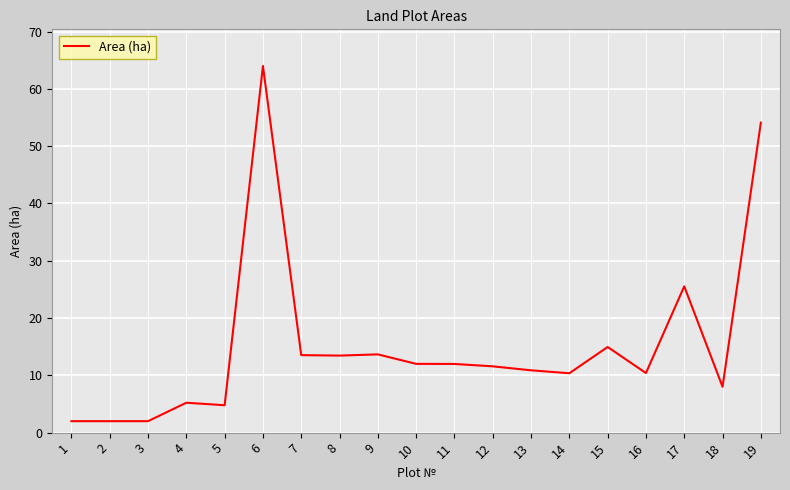

True or false: there are more than 0 points higher than both neighbors.

True